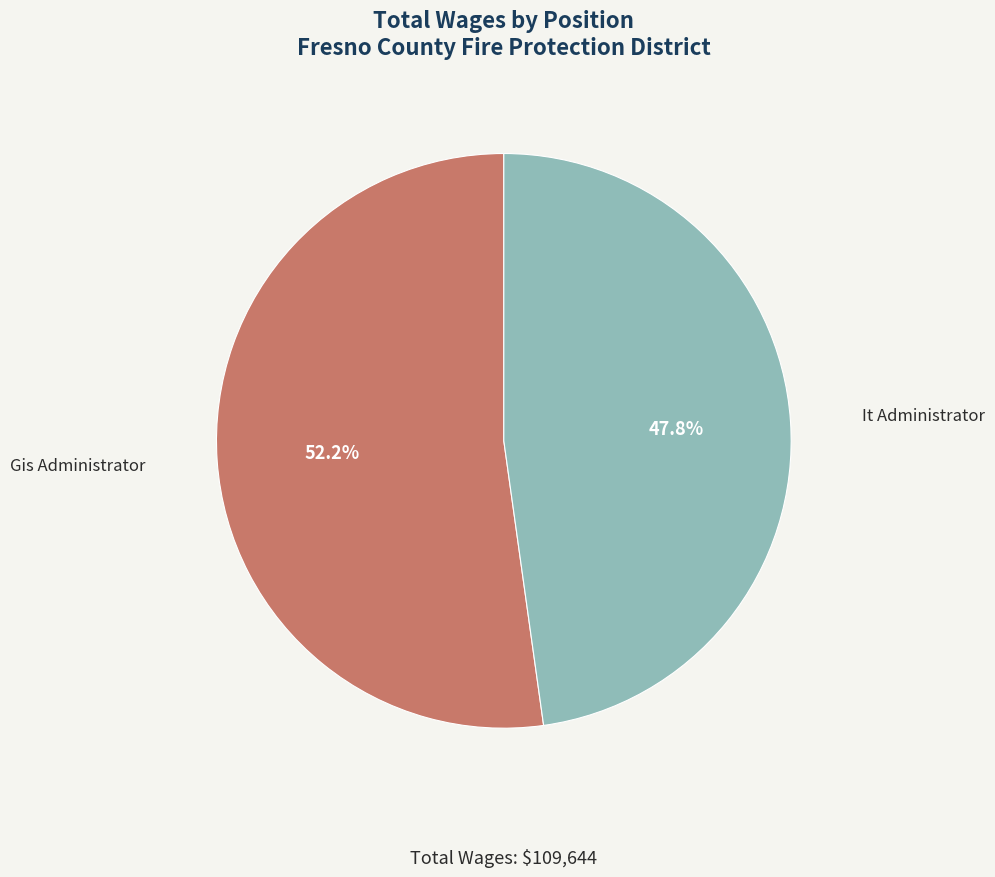

Which slice is the largest?

Gis Administrator